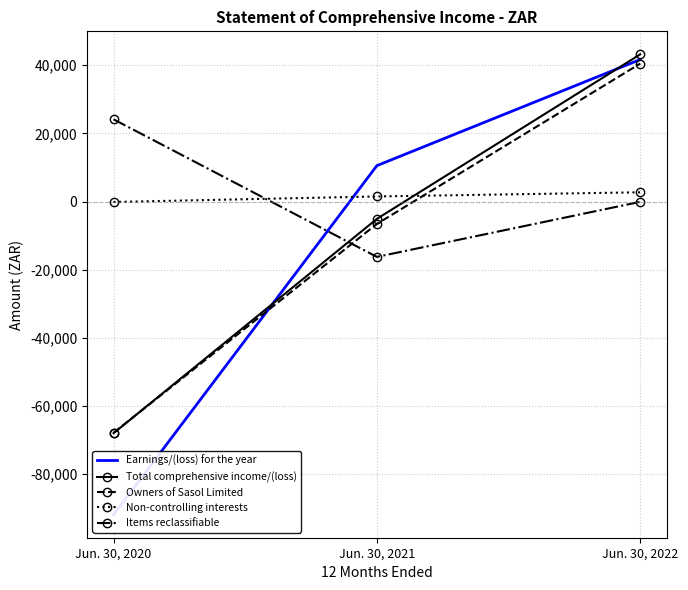

Count the Non-controlling interests values in the range -134 to 2711.

3